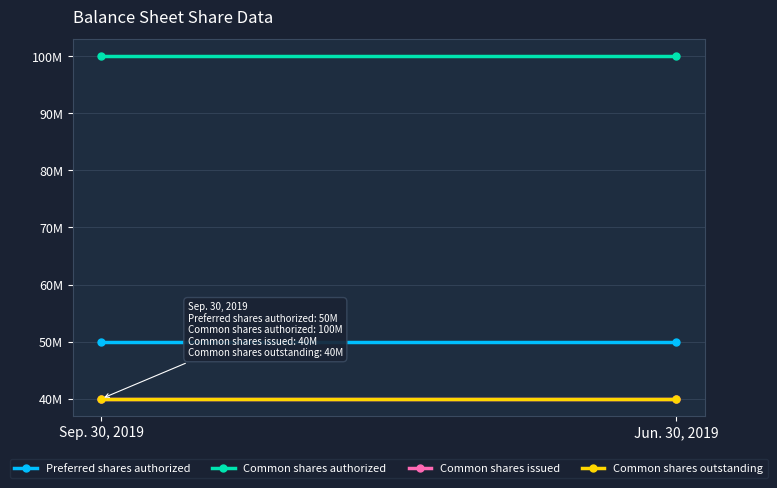

Where is Common shares issued nearest to the value 39999942?

Sep. 30, 2019